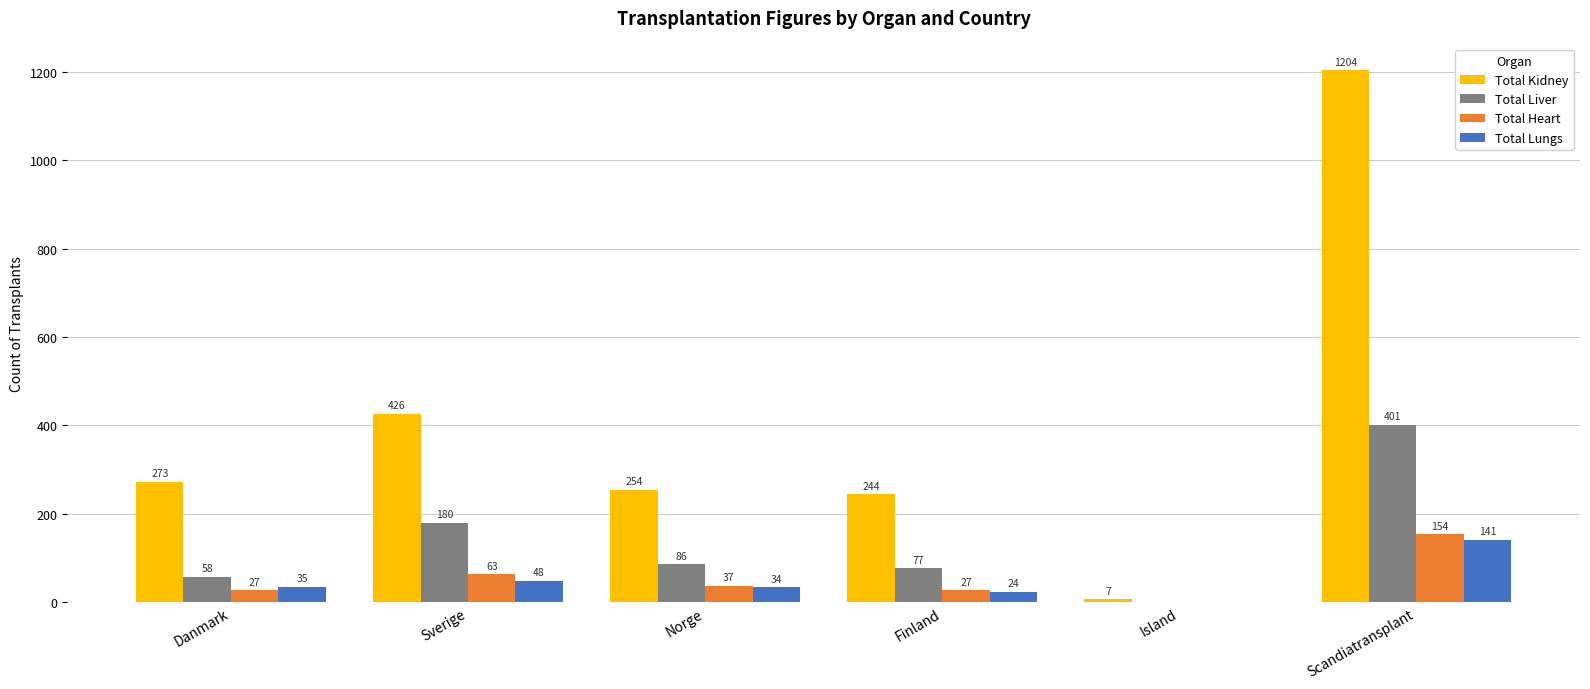

The value of Total Liver at Island is 0. True or false?

True